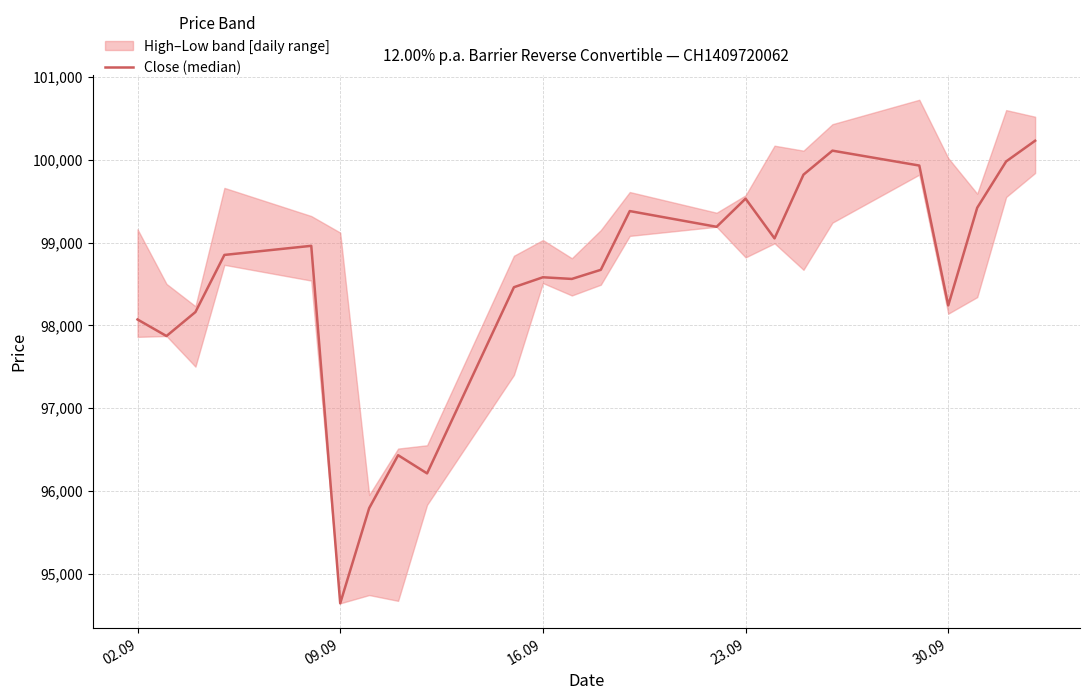

How many values exceed 98850?

11